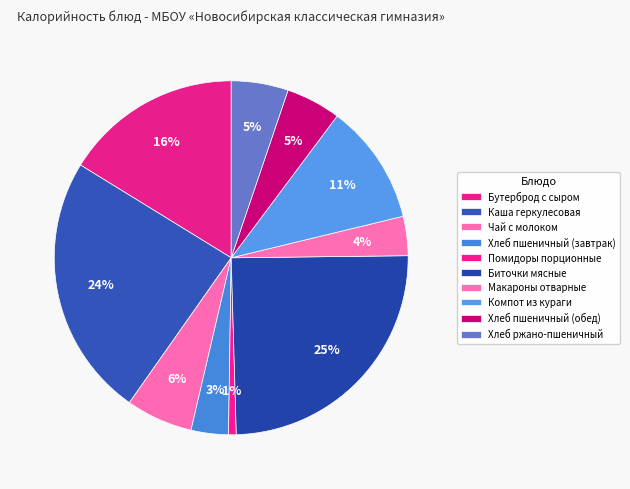

Which category has the biggest portion of the pie?

Биточки мясные